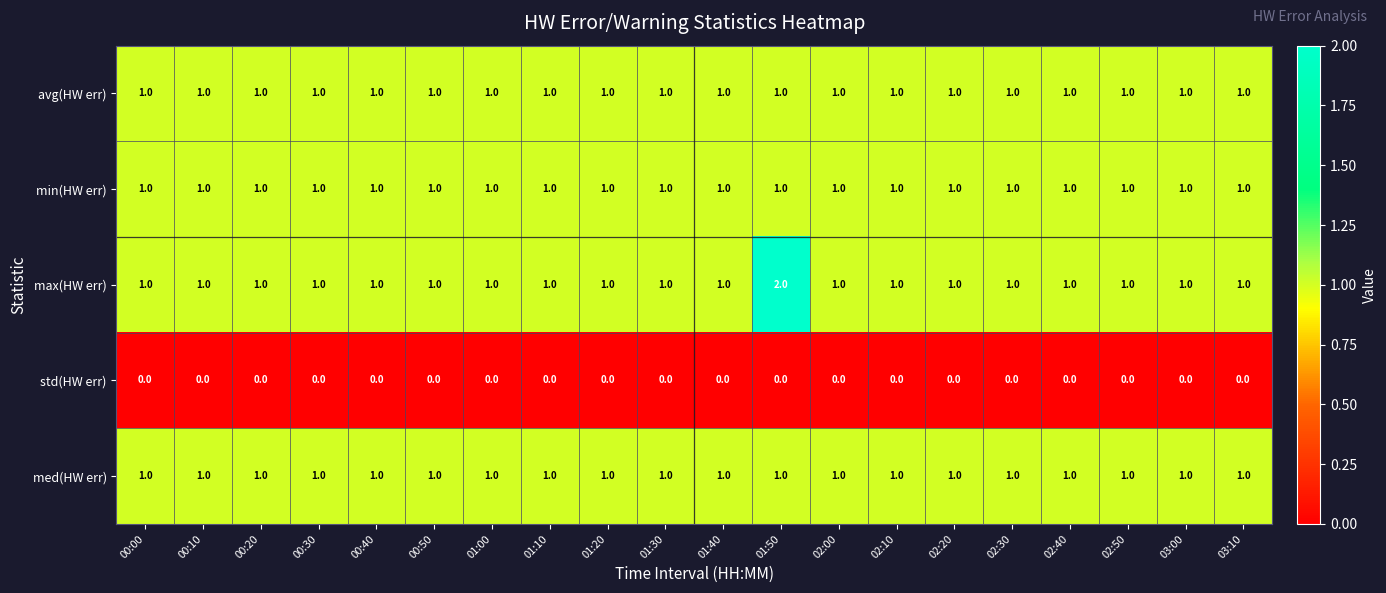

What is the total value across all series at 01:20?

4